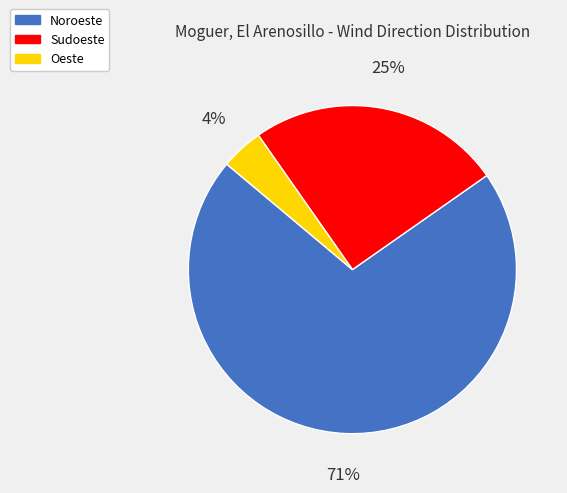

Which has a higher value, Noroeste or Sudoeste?

Noroeste